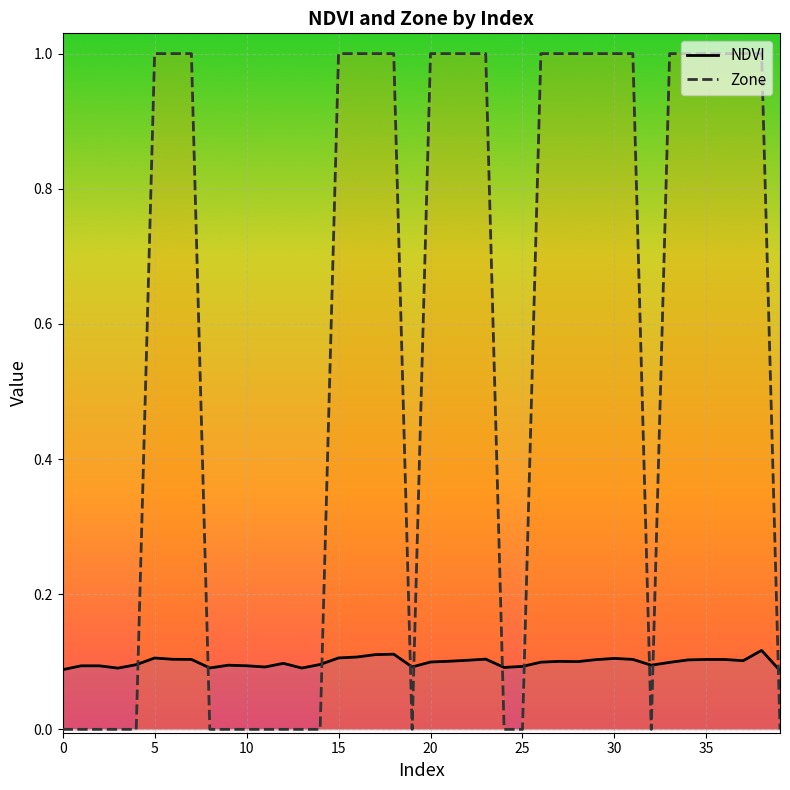

What is the average value of the Zone series?

0.6